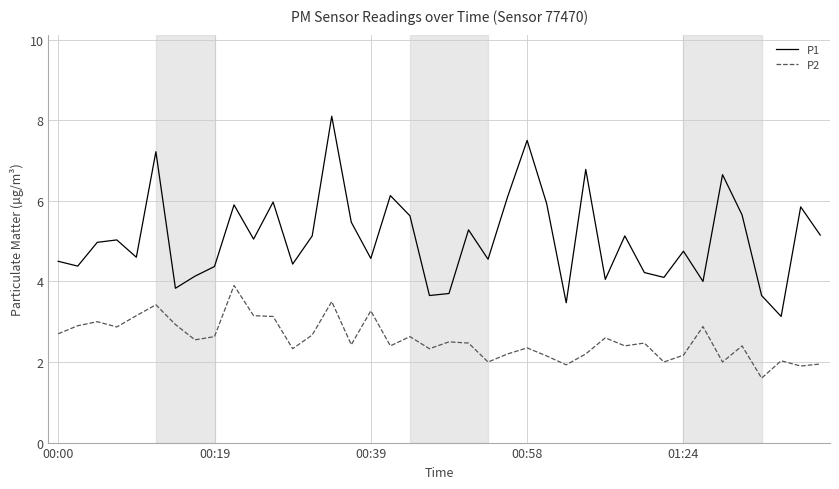

What are all the series names shown in the legend?

P1, P2